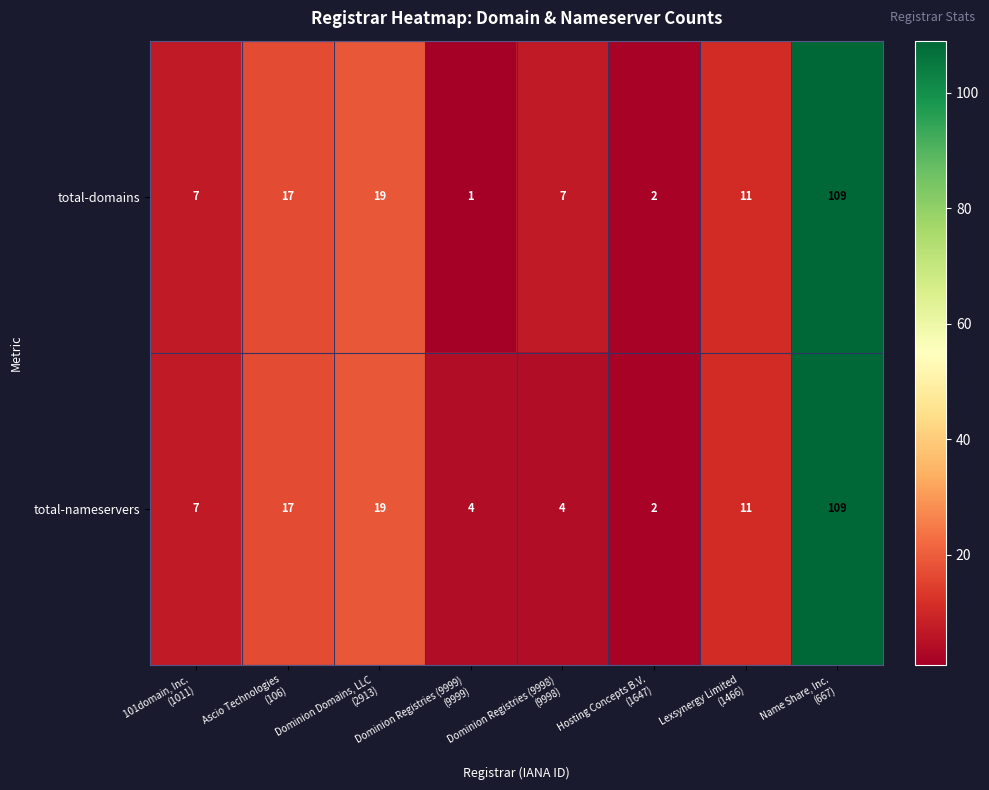

Which series changed the most between Dominion Domains, LLC
(2913) and Dominion Registries (9998)
(9998)?

total-nameservers